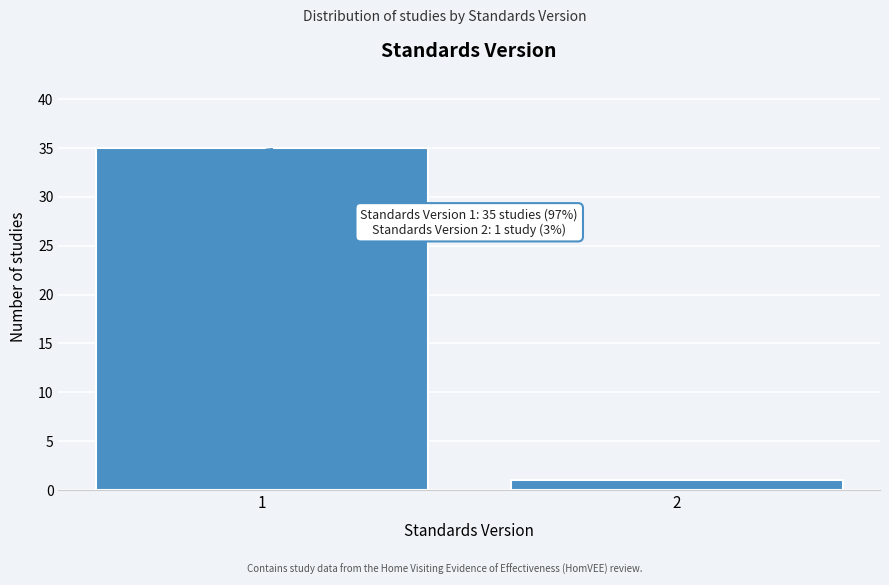

Reading right to left, what are all the values shown in this chart?

1	35